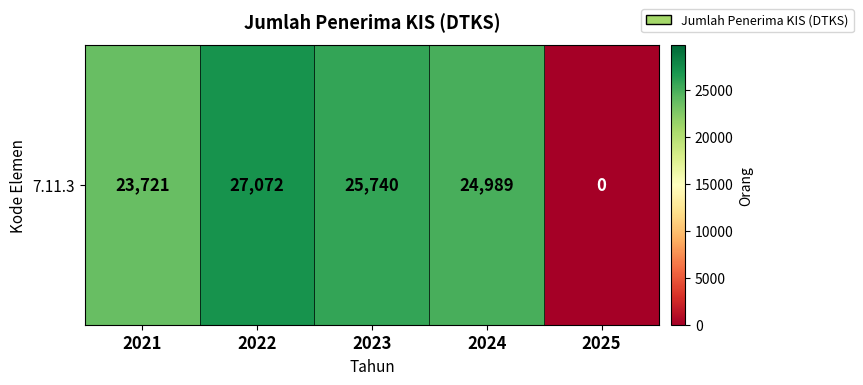

How many series are shown in this chart?

1